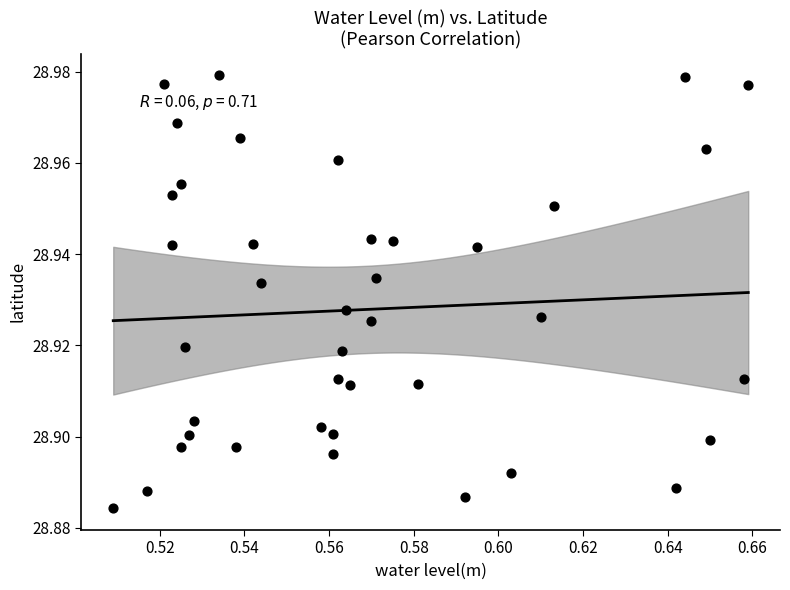

How many data points are displayed?

40